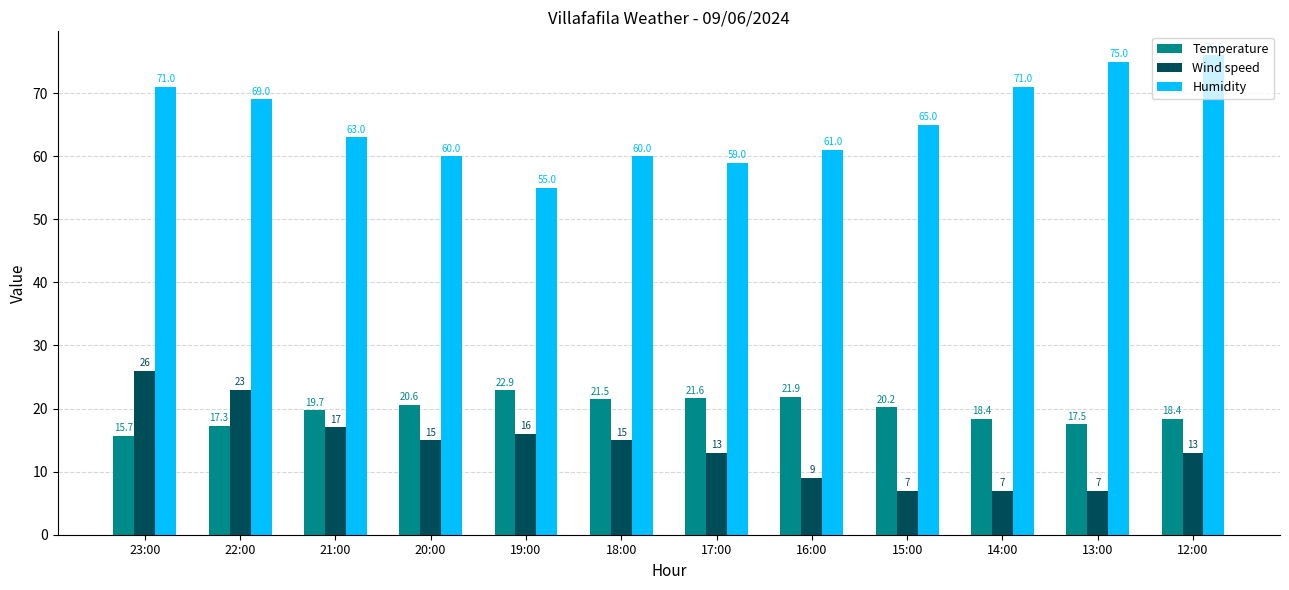

At which label does Humidity first exceed 65?

23:00